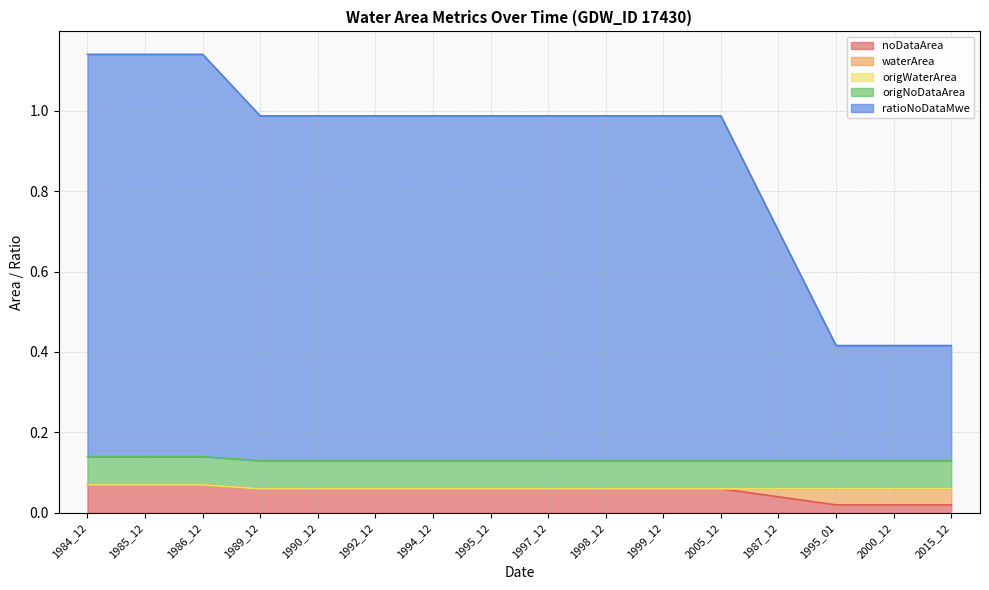

Where is waterArea nearest to the value 0?

1984_12